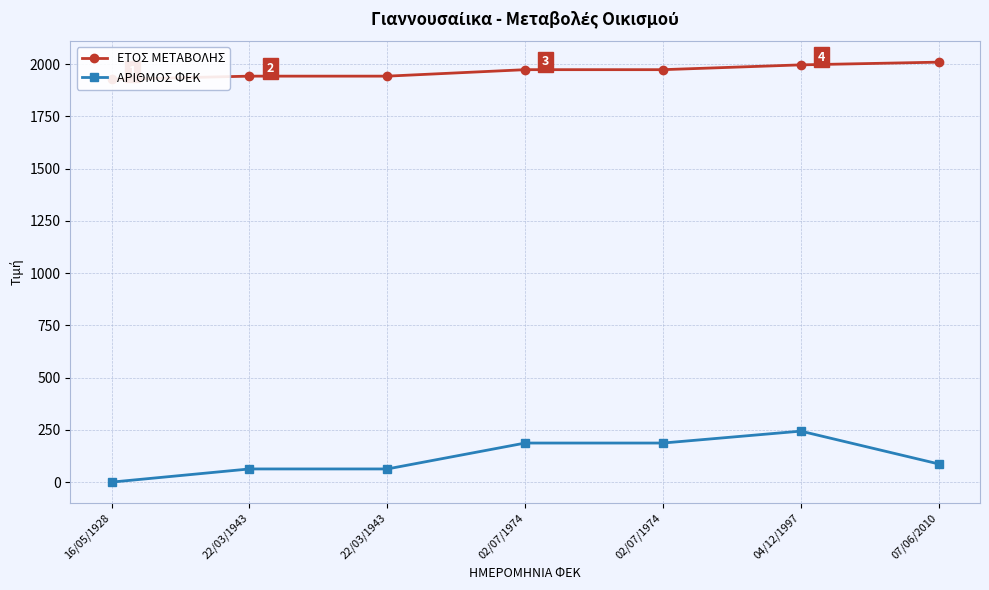

Reading left to right, what are all the values shown in this chart?

ΕΤΟΣ ΜΕΤΑΒΟΛΗΣ: 1928	1943	1943	1974	1974	1997	2010
ΑΡΙΘΜΟΣ ΦΕΚ: 0	63	63	187	187	244	87